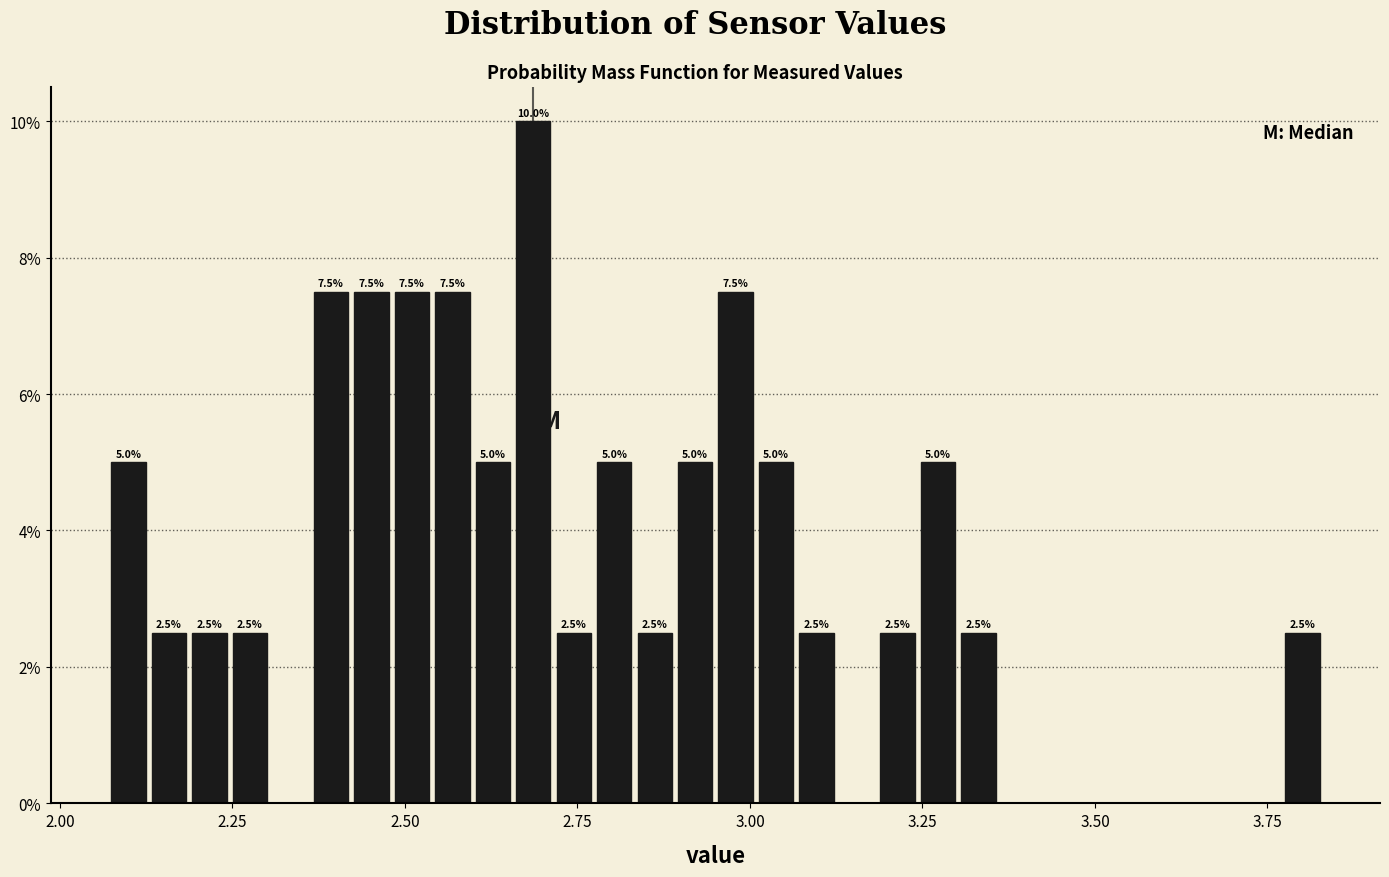

Around what value on the x-axis is the tallest bar? Give the approximate position of its centre, as read against the axis.

2.70